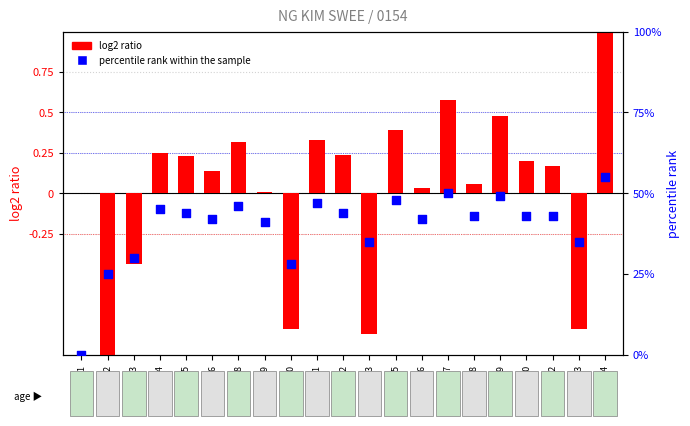

Which series reaches the maximum Y coordinate?

log2 ratio